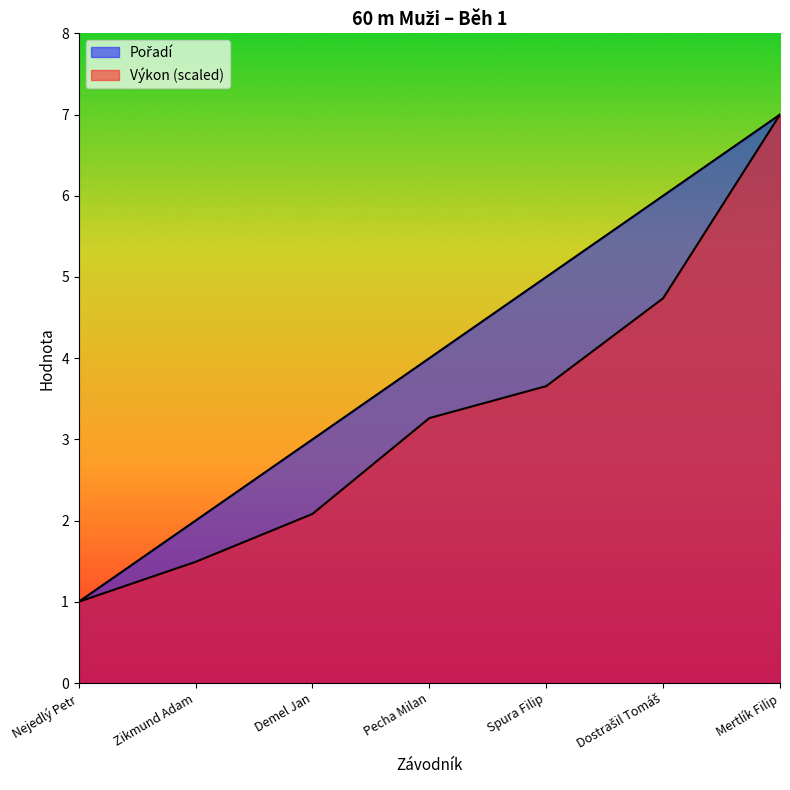

Reading right to left, extract all data points from this chart.

Pořadí: Mertlík Filip=7.0	Dostrašil Tomáš=6.0	Spura Filip=5.0	Pecha Milan=4.0	Demel Jan=3.0	Zikmund Adam=2.0	Nejedlý Petr=1.0
Výkon: Mertlík Filip=7.0	Dostrašil Tomáš=4.7	Spura Filip=3.7	Pecha Milan=3.3	Demel Jan=2.1	Zikmund Adam=1.5	Nejedlý Petr=1.0